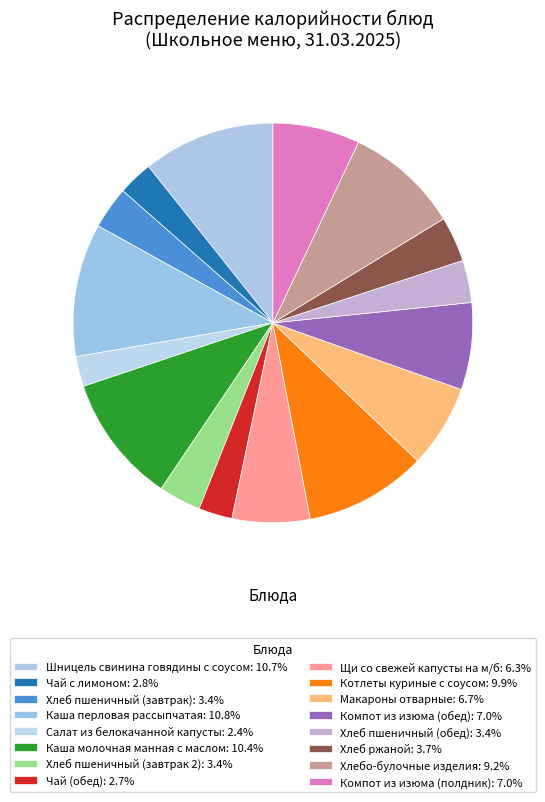

How many segments does this pie chart have?

16